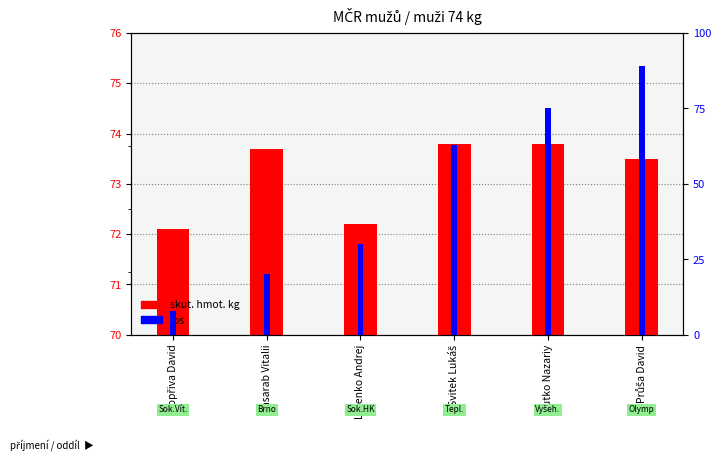

Count the los values in the range 20 to 75.

4